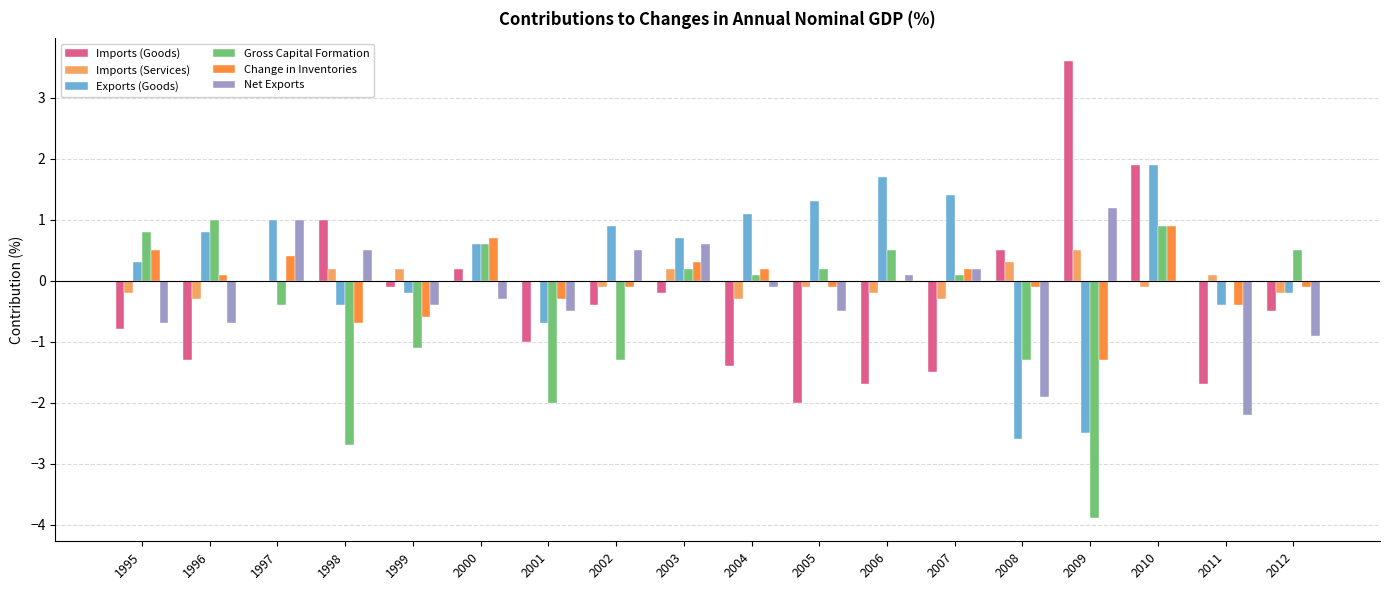

Are the bars horizontal?

No